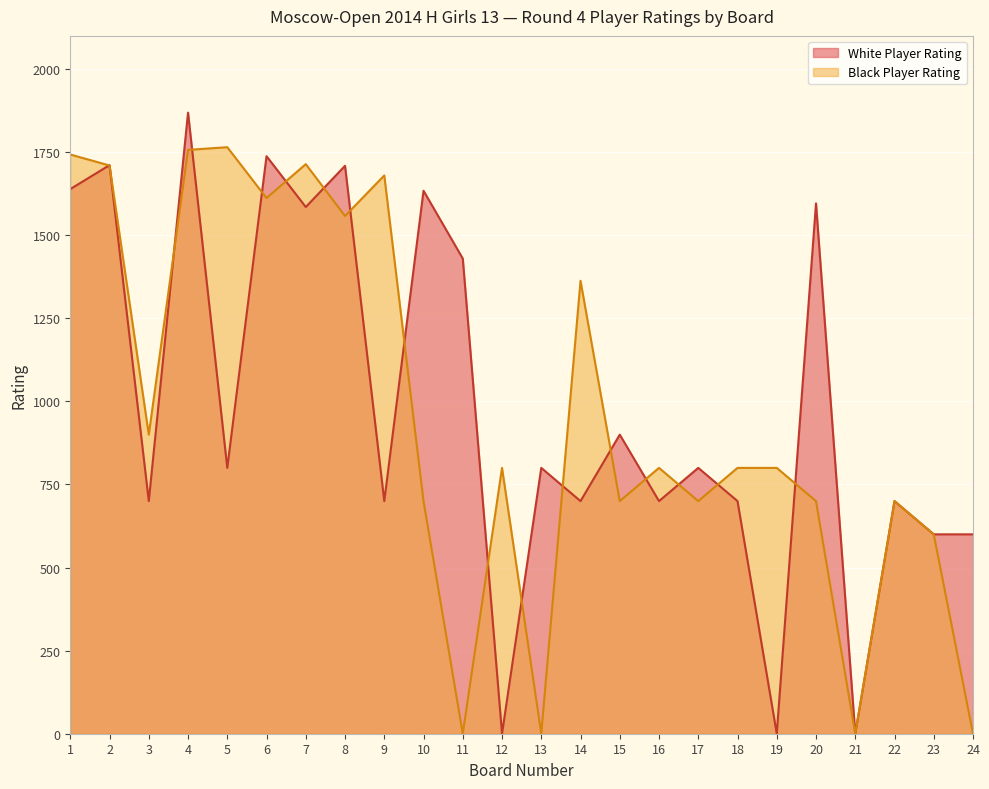

What is the approximate value of Black Player Rating at 19, to the nearest 100?

800